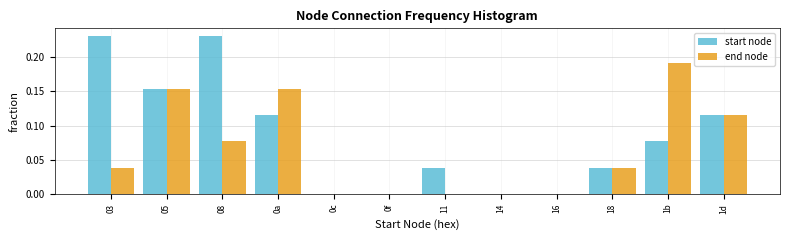

Between 03 and 05, which series saw the biggest shift?

end node